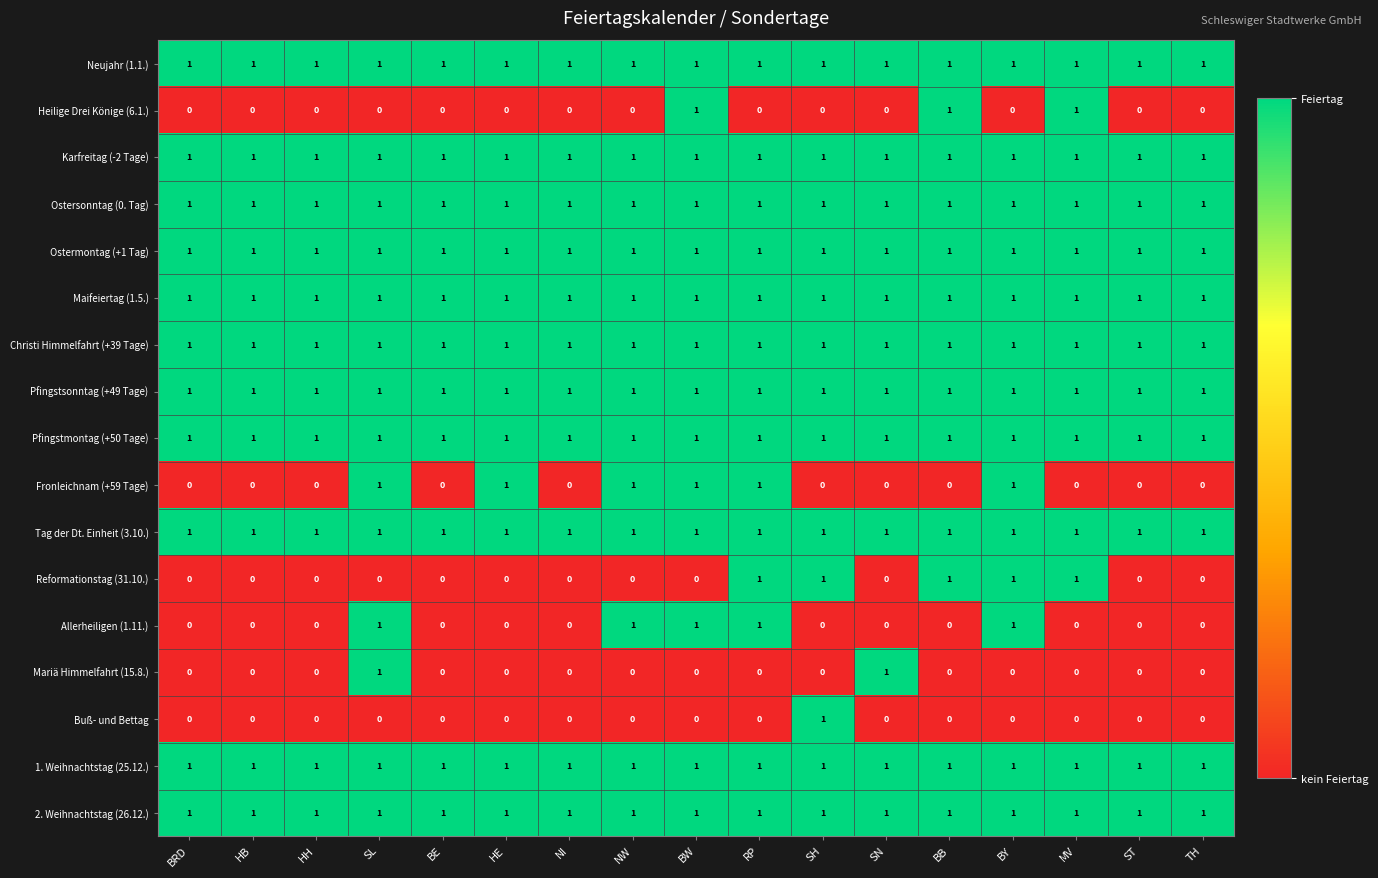

The value of Tag der Dt. Einheit (3.10.) at BE is 2. True or false?

False